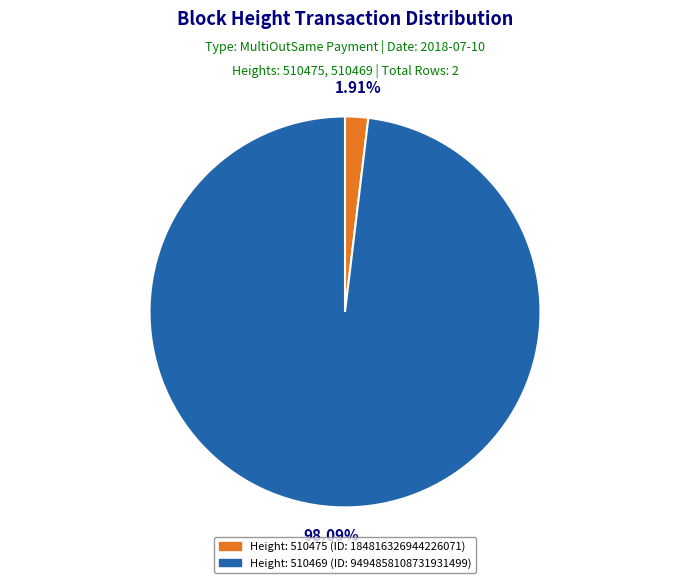

Does any single category account for the majority?

Yes